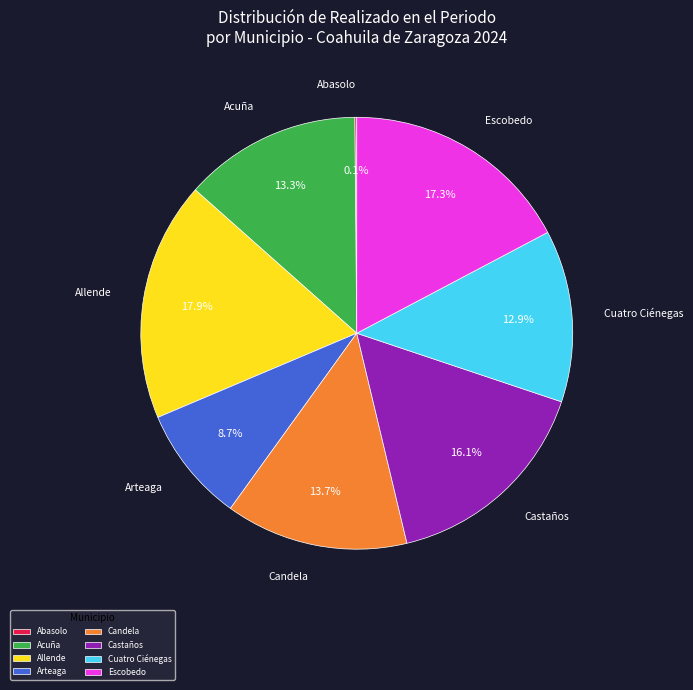

Does Allende represent more than half of the total?

No